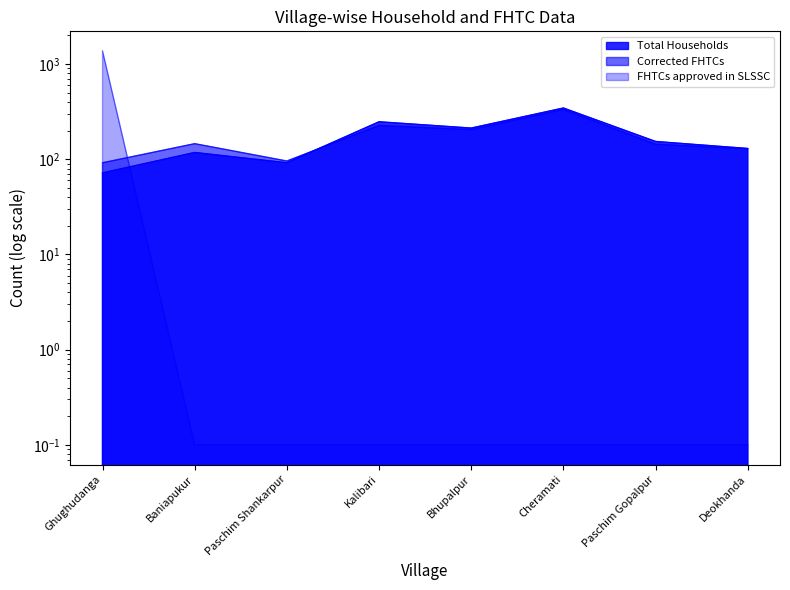

At Cheramati, list the series in order from smallest to largest.

FHTCs approved in SLSSC, Corrected FHTCs, Total Households